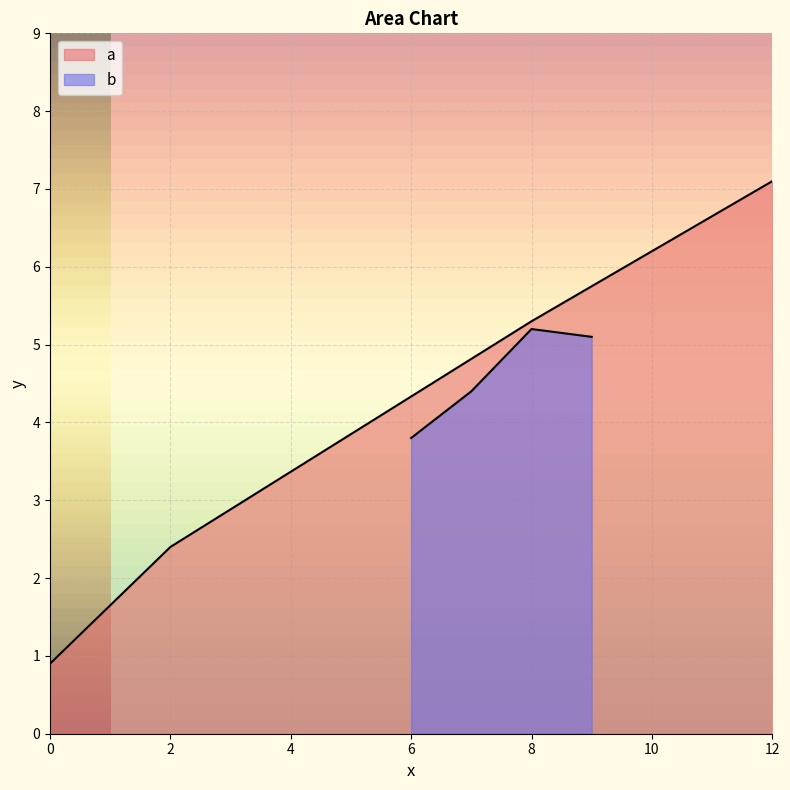

How many values in the b series exceed 5?

2